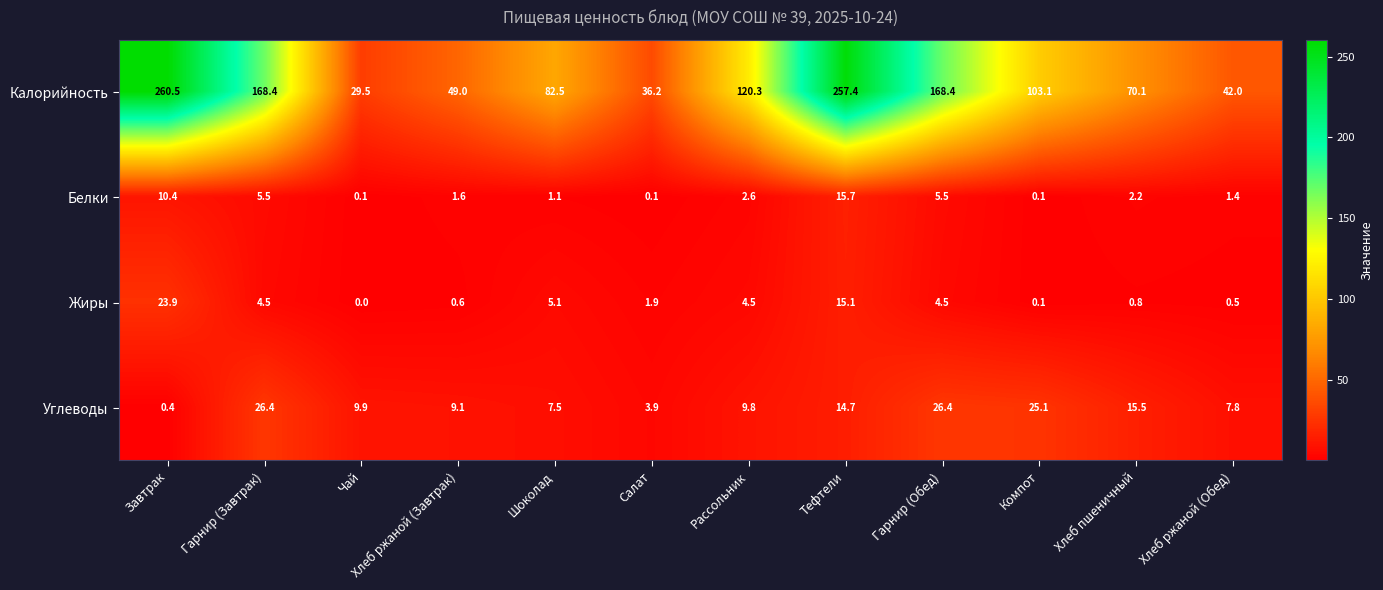

Which category has the lowest value across all series?

Чай